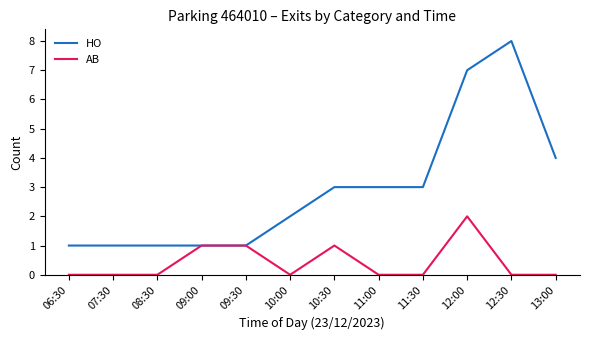

Which label corresponds to the largest value in the chart?

12:30